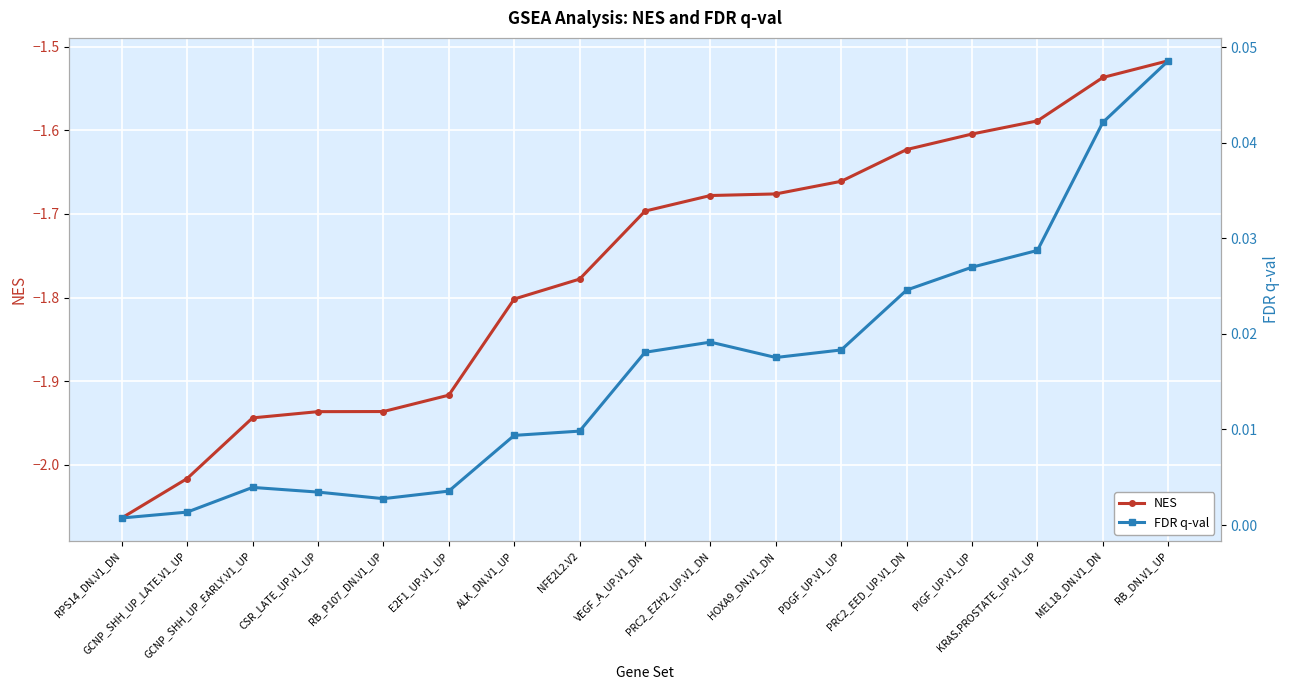

Rank the series at PDGF_UP.V1_UP from lowest to highest value.

NES, FDR q-val